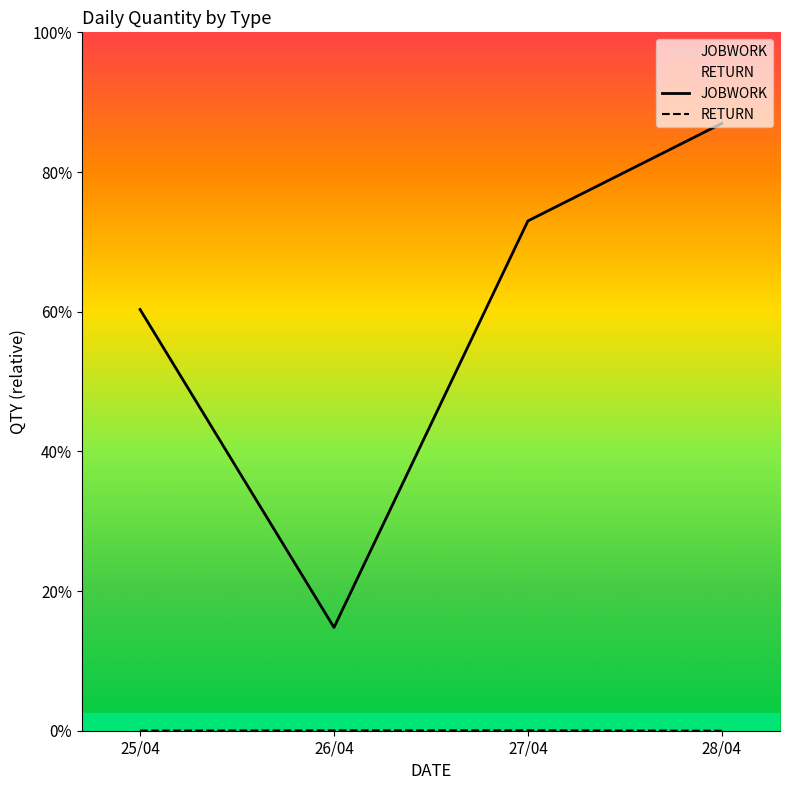

Which has a higher value, 26/04 or 27/04?

27/04